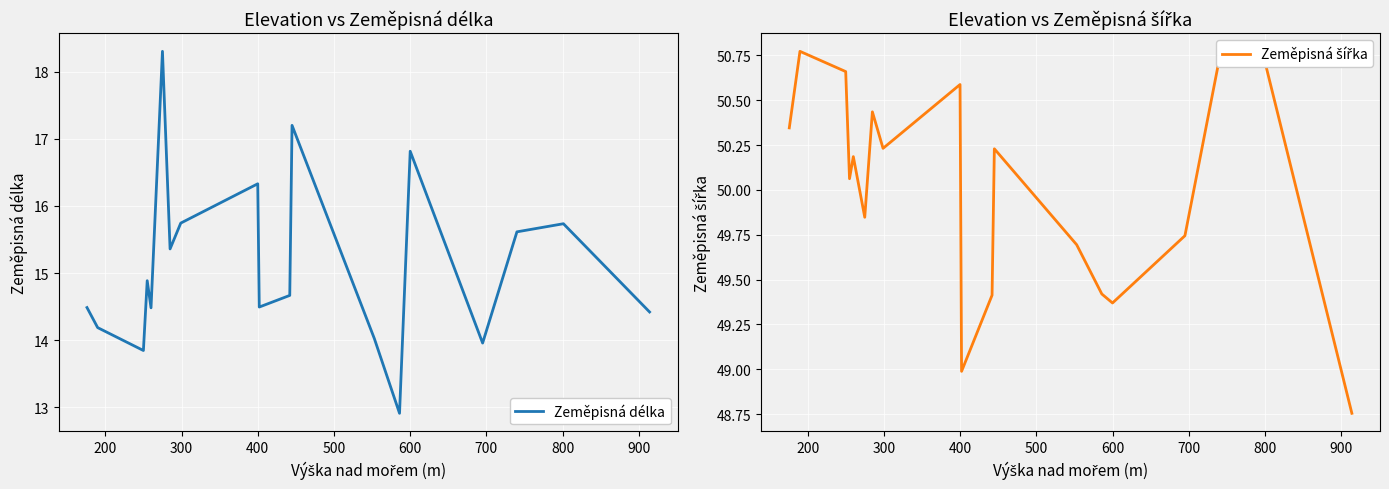

List the series in order of their overall mean, highest first.

Zeměpisná šířka, Zeměpisná délka